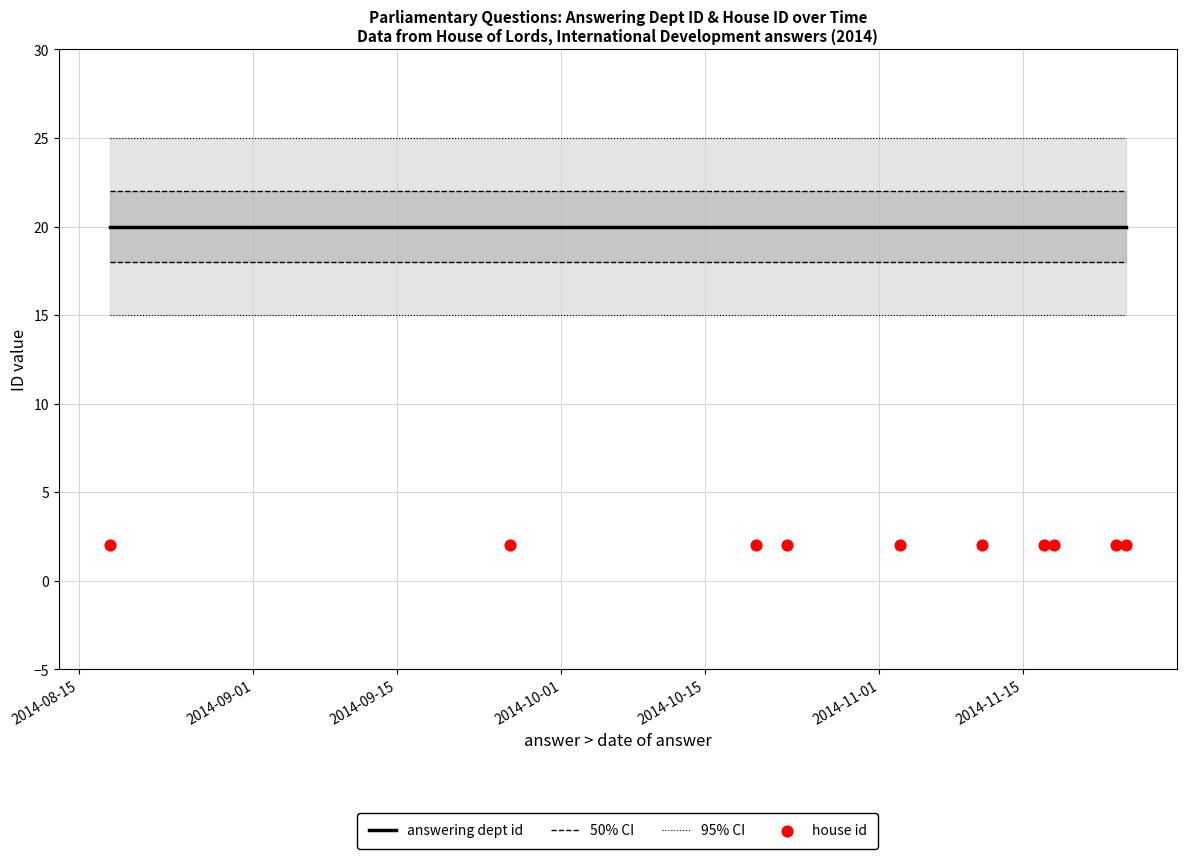

At how many categories does at least one series exceed 5?

10